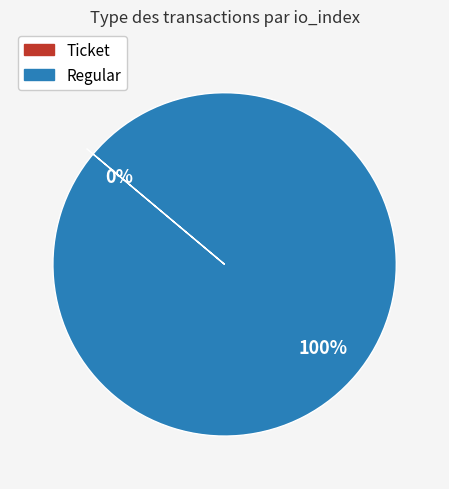

To the nearest percent, what is the difference between the Ticket and Regular slice percentages?

100%